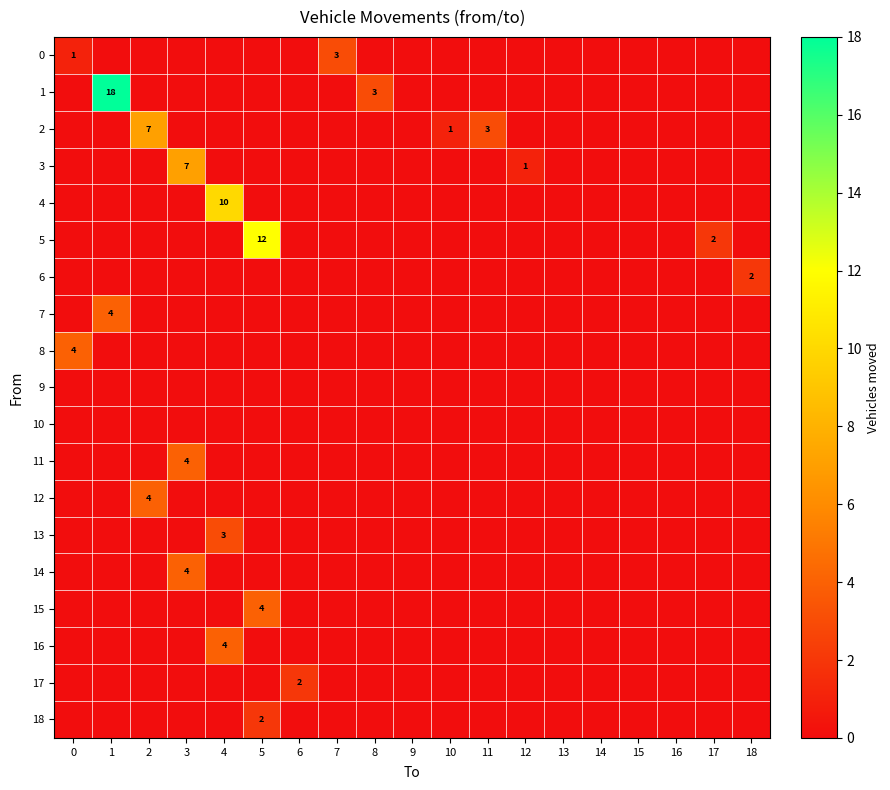

Rank the series at 11 from highest to lowest value.

2, 0, 1, 3, 4, 5, 6, 7, 8, 9, 10, 11, 12, 13, 14, 15, 16, 17, 18